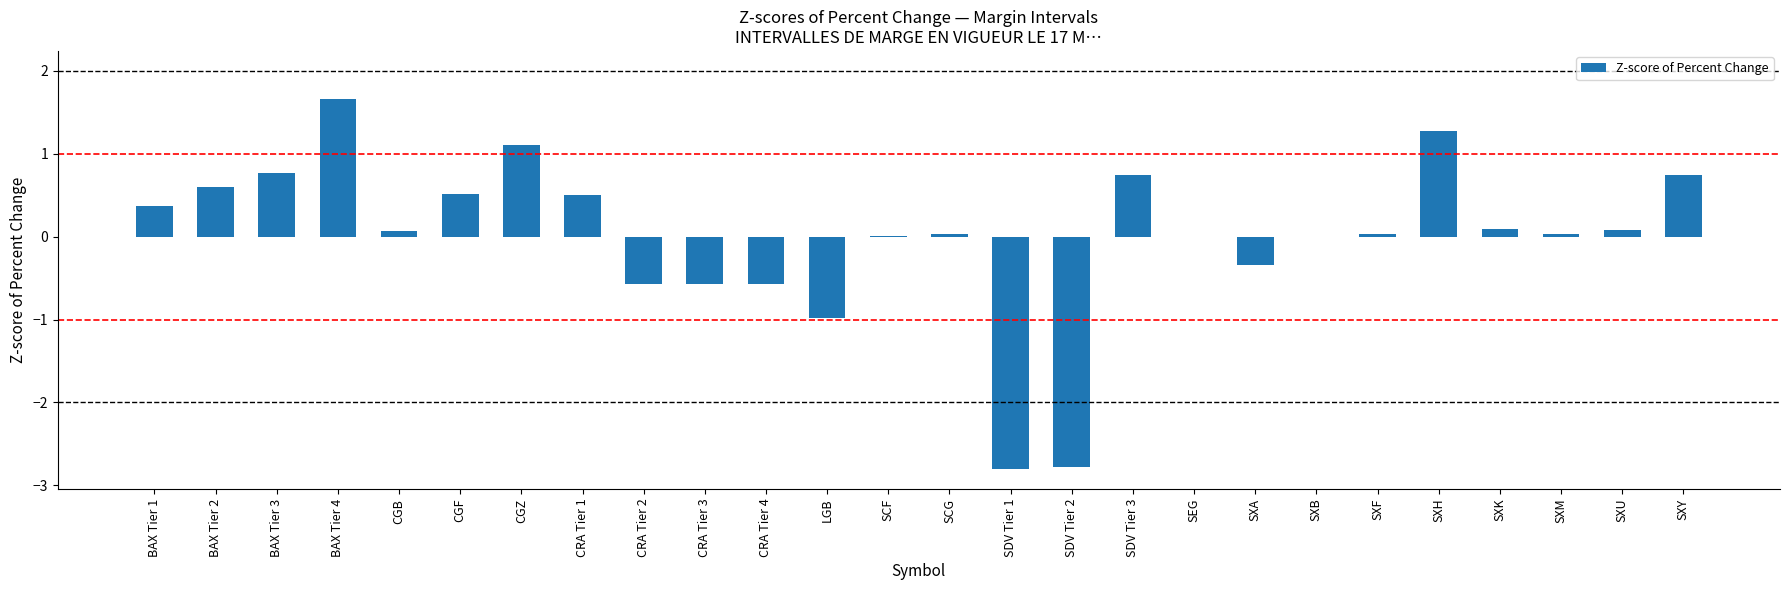

How many categories are shown in the chart?

26